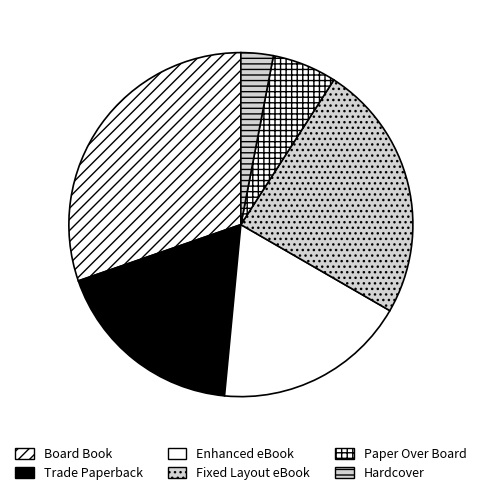

Rank the categories by value from highest to lowest.

Board Book, Fixed Layout eBook, Trade Paperback, Enhanced eBook, Paper Over Board, Hardcover